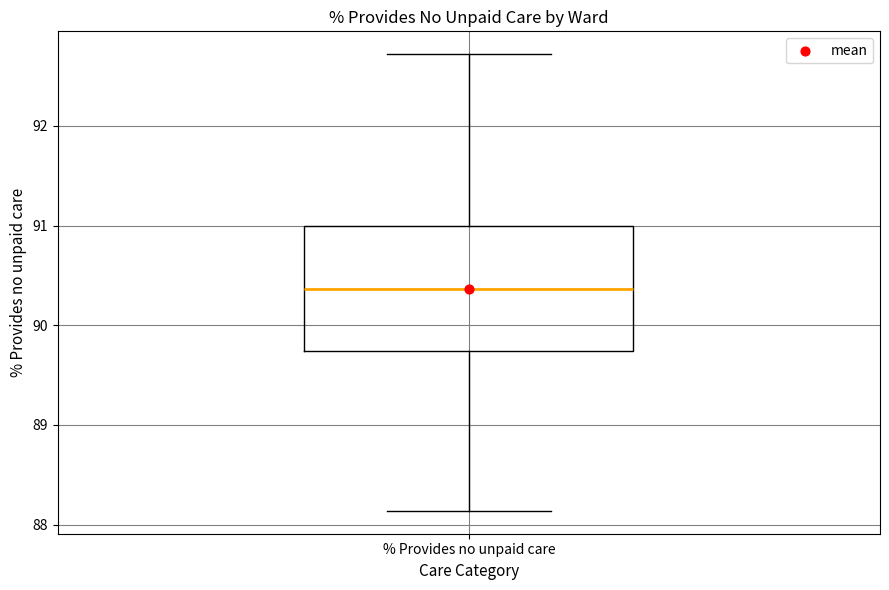

Transcribe this box plot: give where the median line is, the range the box spans, and where the two whiskers end, as read against the y-axis. The values are not printed on the chart, so give them approximately, as read against the axis.

median 90.4, box 89.7 to 91.0, whiskers 88.1 to 92.7